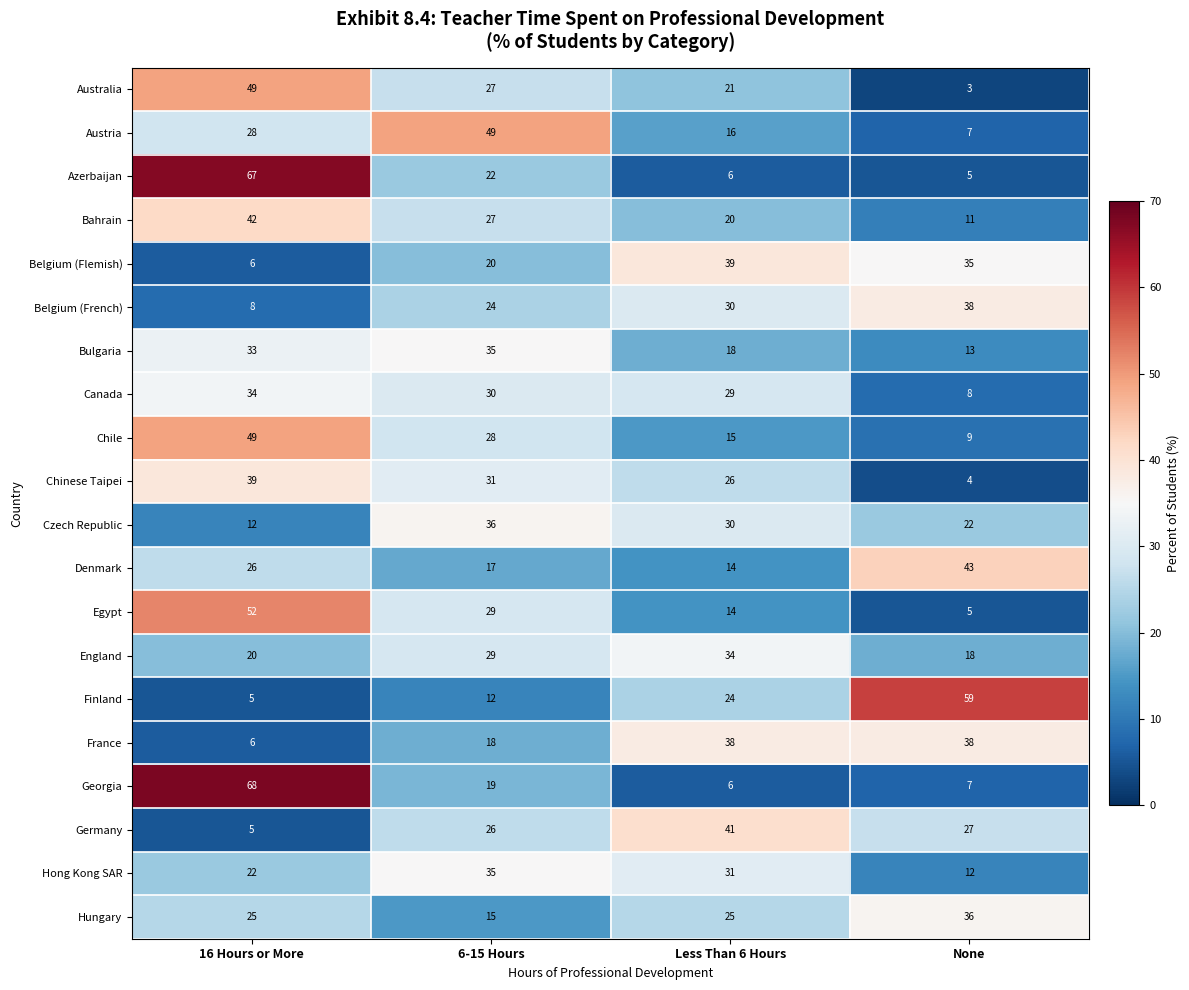

Rank the categories by Chinese Taipei value from lowest to highest.

None, Less Than 6 Hours, 6-15 Hours, 16 Hours or More